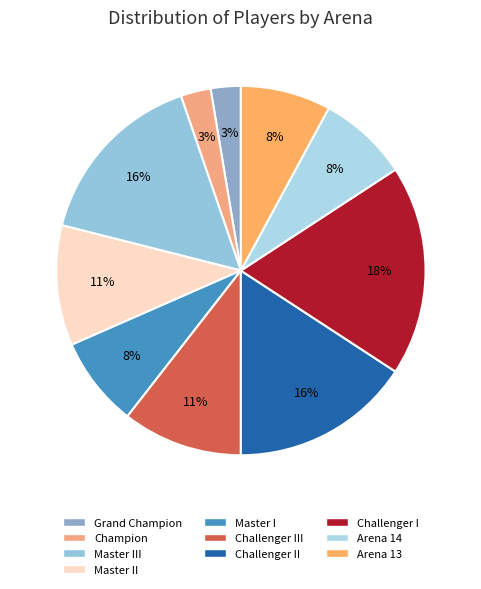

Is it true that Champion is 3% of the pie?

True